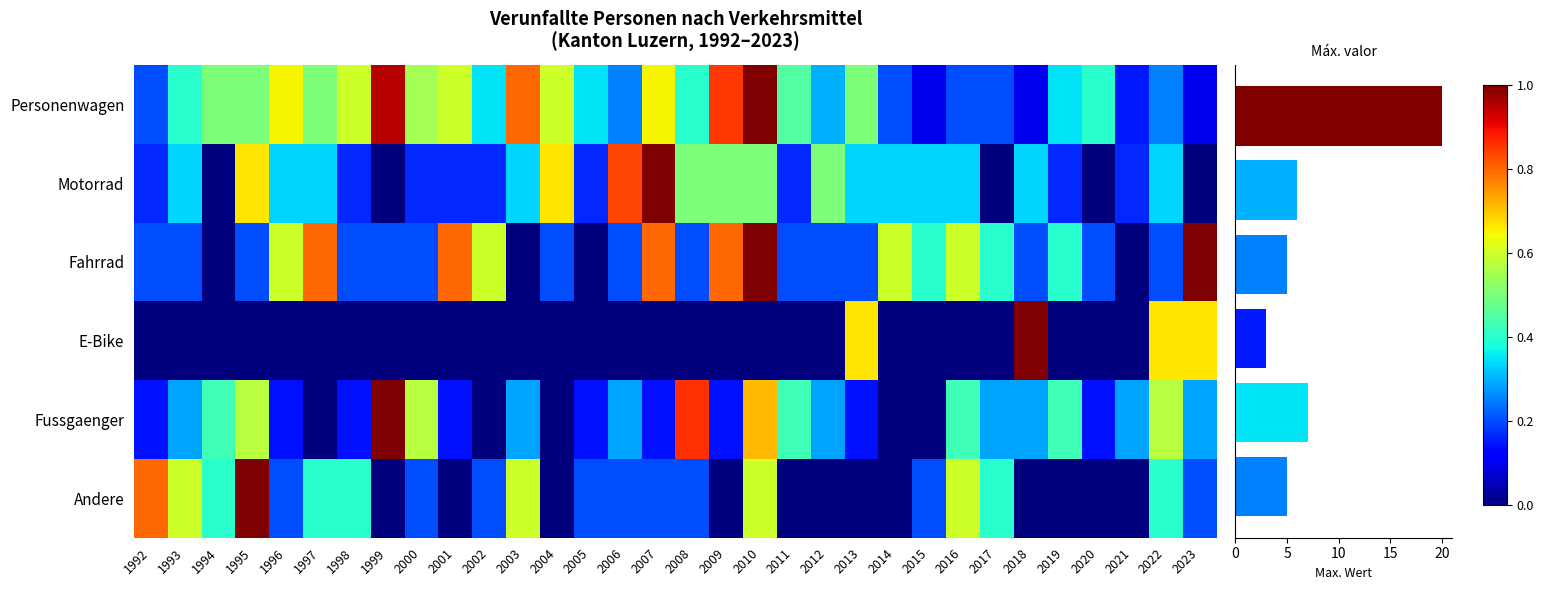

Reading left to right, extract all data points from this chart.

Personenwagen: 1992=0.2	1993=0.4	1994=0.5	1995=0.5	1996=0.7	1997=0.5	1998=0.6	1999=0.9	2000=0.6	2001=0.6	2002=0.3	2003=0.8	2004=0.6	2005=0.3	2006=0.2	2007=0.7	2008=0.4	2009=0.8	2010=1.0	2011=0.5	2012=0.3	2013=0.5	2014=0.2	2015=0.1	2016=0.2	2017=0.2	2018=0.1	2019=0.3	2020=0.4	2021=0.1	2022=0.2	2023=0.1
Motorrad: 1992=0.2	1993=0.3	1994=0.0	1995=0.7	1996=0.3	1997=0.3	1998=0.2	1999=0.0	2000=0.2	2001=0.2	2002=0.2	2003=0.3	2004=0.7	2005=0.2	2006=0.8	2007=1.0	2008=0.5	2009=0.5	2010=0.5	2011=0.2	2012=0.5	2013=0.3	2014=0.3	2015=0.3	2016=0.3	2017=0.0	2018=0.3	2019=0.2	2020=0.0	2021=0.2	2022=0.3	2023=0.0
Fahrrad: 1992=0.2	1993=0.2	1994=0.0	1995=0.2	1996=0.6	1997=0.8	1998=0.2	1999=0.2	2000=0.2	2001=0.8	2002=0.6	2003=0.0	2004=0.2	2005=0.0	2006=0.2	2007=0.8	2008=0.2	2009=0.8	2010=1.0	2011=0.2	2012=0.2	2013=0.2	2014=0.6	2015=0.4	2016=0.6	2017=0.4	2018=0.2	2019=0.4	2020=0.2	2021=0.0	2022=0.2	2023=1.0
E-Bike: 1992=0.0	1993=0.0	1994=0.0	1995=0.0	1996=0.0	1997=0.0	1998=0.0	1999=0.0	2000=0.0	2001=0.0	2002=0.0	2003=0.0	2004=0.0	2005=0.0	2006=0.0	2007=0.0	2008=0.0	2009=0.0	2010=0.0	2011=0.0	2012=0.0	2013=0.7	2014=0.0	2015=0.0	2016=0.0	2017=0.0	2018=1.0	2019=0.0	2020=0.0	2021=0.0	2022=0.7	2023=0.7
Fussgaenger: 1992=0.1	1993=0.3	1994=0.4	1995=0.6	1996=0.1	1997=0.0	1998=0.1	1999=1.0	2000=0.6	2001=0.1	2002=0.0	2003=0.3	2004=0.0	2005=0.1	2006=0.3	2007=0.1	2008=0.9	2009=0.1	2010=0.7	2011=0.4	2012=0.3	2013=0.1	2014=0.0	2015=0.0	2016=0.4	2017=0.3	2018=0.3	2019=0.4	2020=0.1	2021=0.3	2022=0.6	2023=0.3
Andere: 1992=0.8	1993=0.6	1994=0.4	1995=1.0	1996=0.2	1997=0.4	1998=0.4	1999=0.0	2000=0.2	2001=0.0	2002=0.2	2003=0.6	2004=0.0	2005=0.2	2006=0.2	2007=0.2	2008=0.2	2009=0.0	2010=0.6	2011=0.0	2012=0.0	2013=0.0	2014=0.0	2015=0.2	2016=0.6	2017=0.4	2018=0.0	2019=0.0	2020=0.0	2021=0.0	2022=0.4	2023=0.2